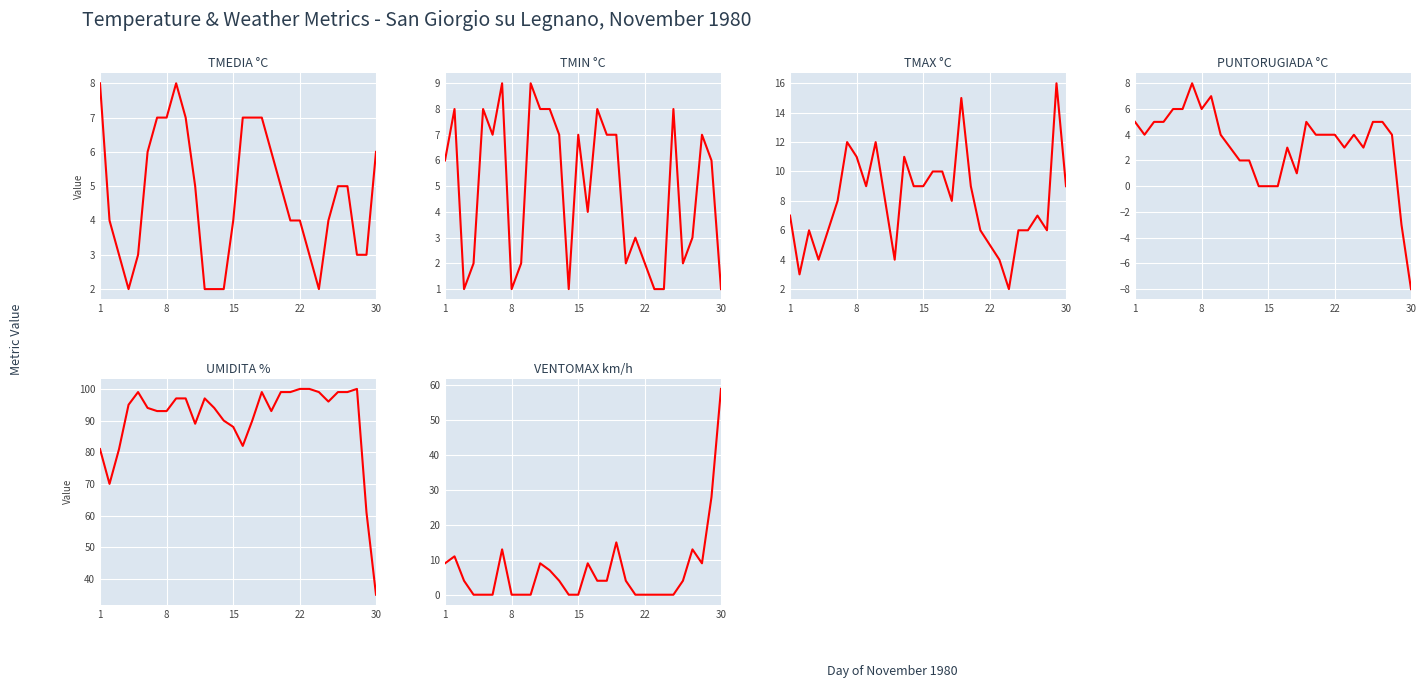

Which series has the largest total across all categories?

UMIDITA %